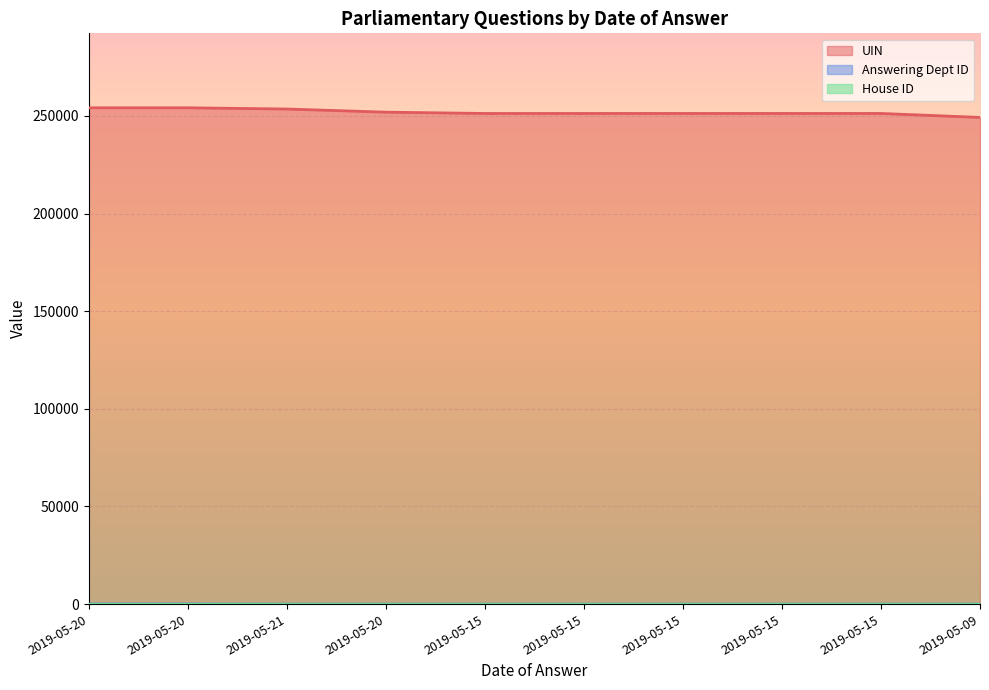

Which label corresponds to the largest value in the chart?

2019-05-20